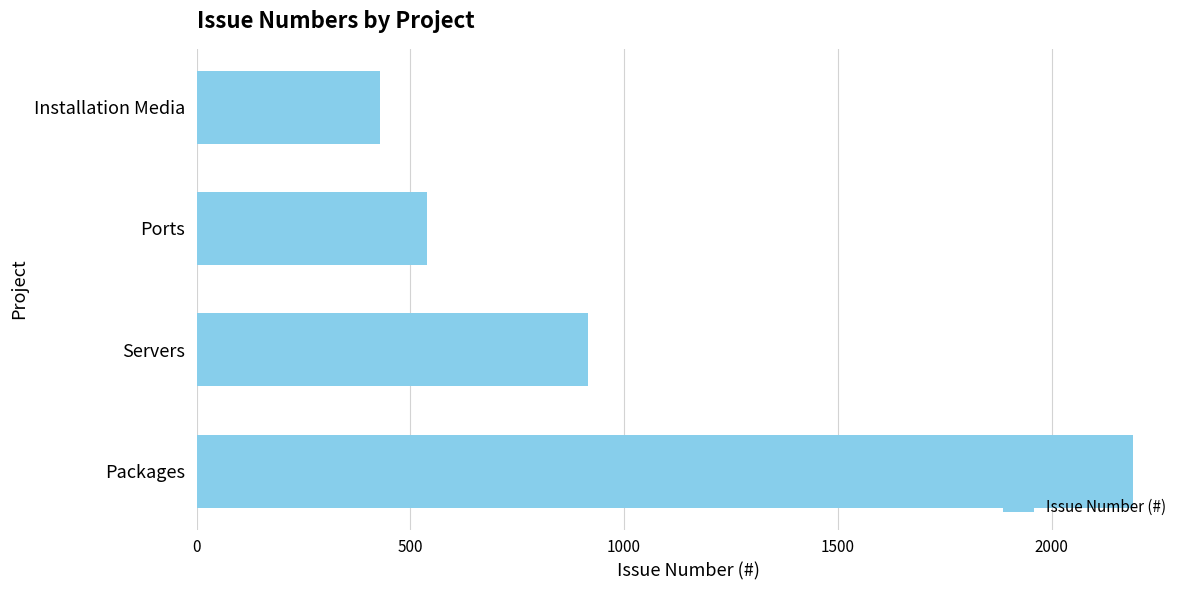

List the labels in order of value, largest first.

Packages, Servers, Ports, Installation Media